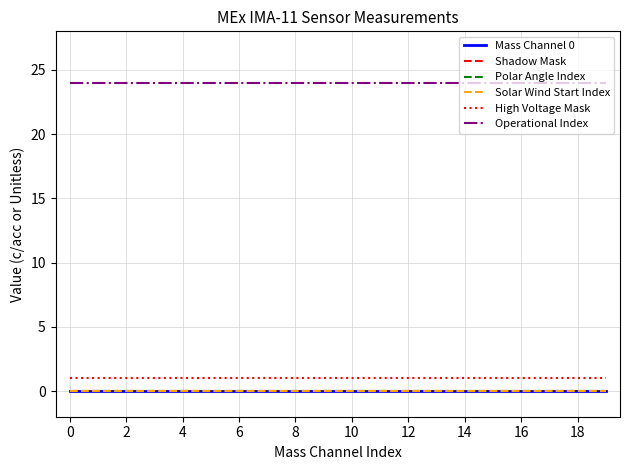

True or false: Shadow Mask and Solar Wind Start Index cross at least once.

False